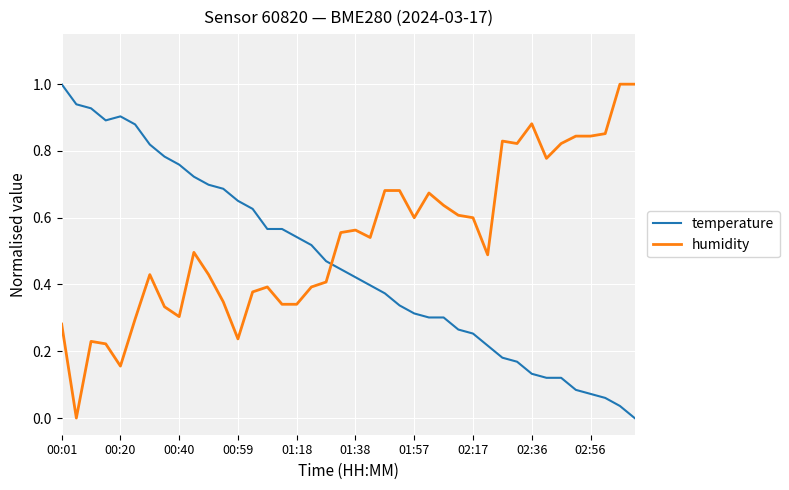

List the series in order of their overall mean, lowest first.

temperature, humidity